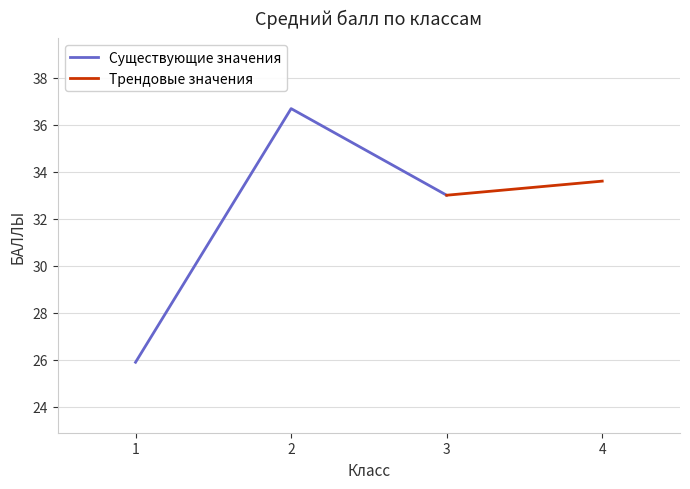

Is the value of Средний балл at 3 greater than the value of Тренд at 4?

No